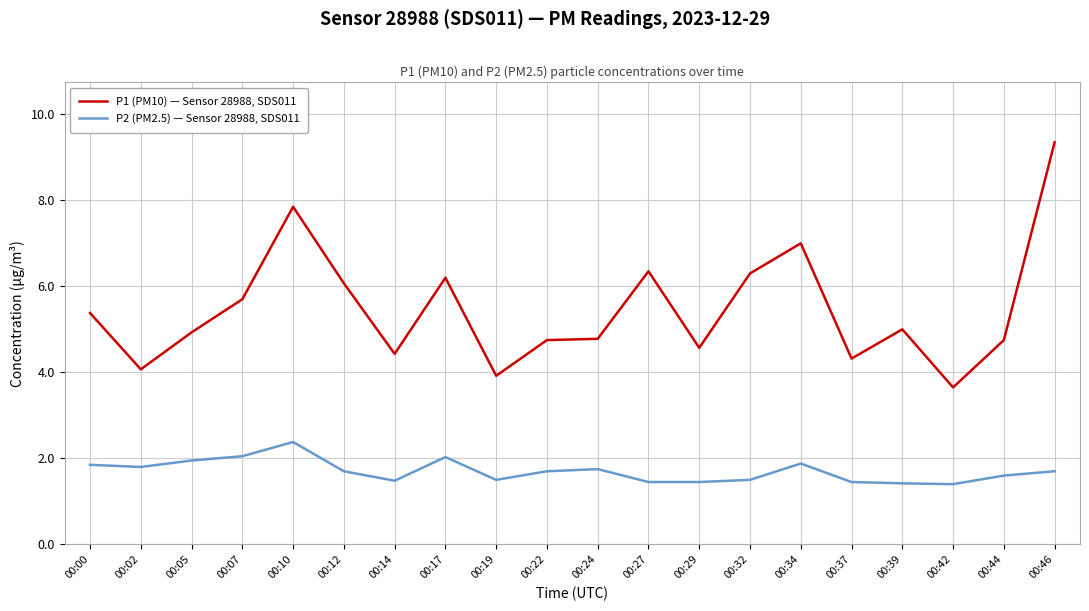

List the series in order of their peak value, lowest first.

P2 (PM2.5) — Sensor 28988, SDS011, P1 (PM10) — Sensor 28988, SDS011